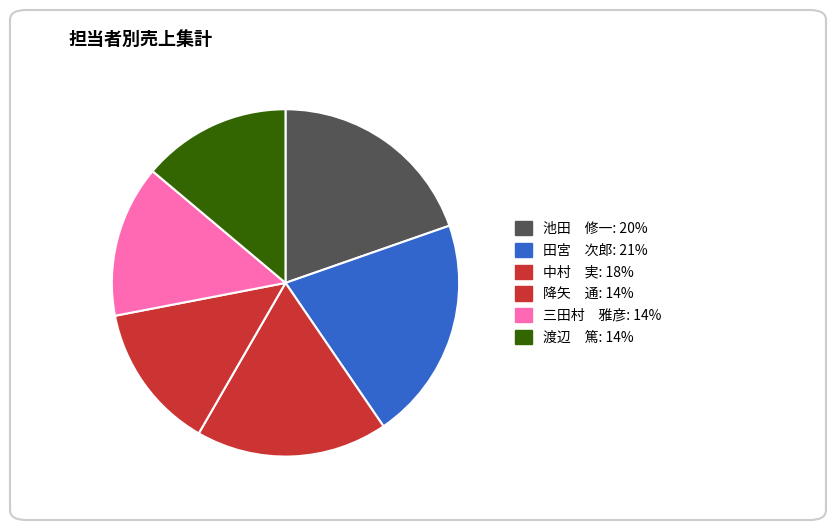

How many slices are in this pie chart?

6